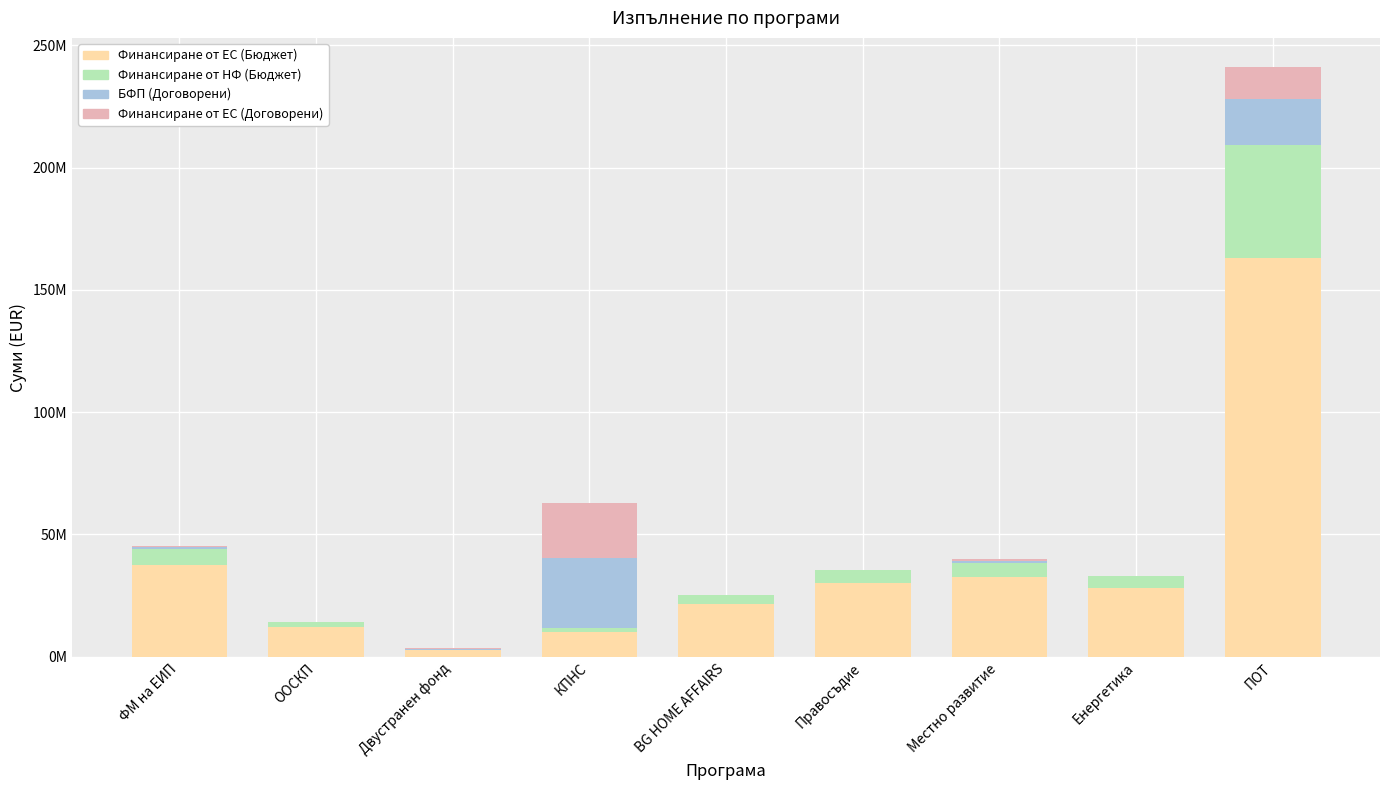

At which category is the sum across all series the highest?

ПОТ